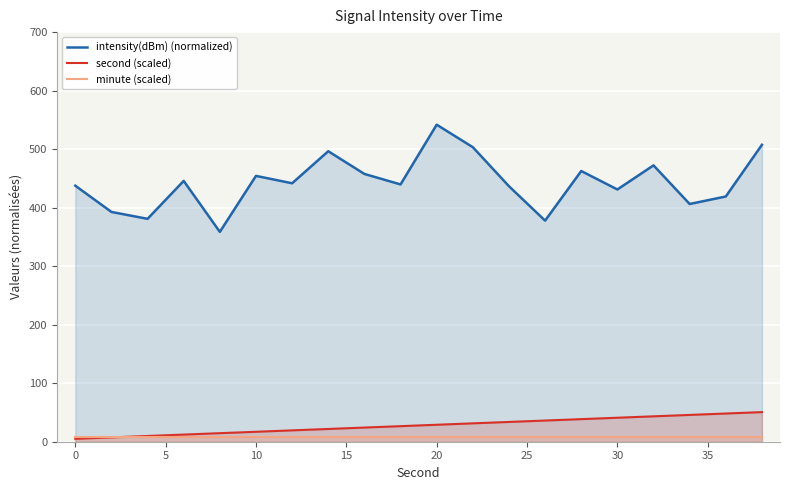

What is the maximum value shown in the chart?

541.8